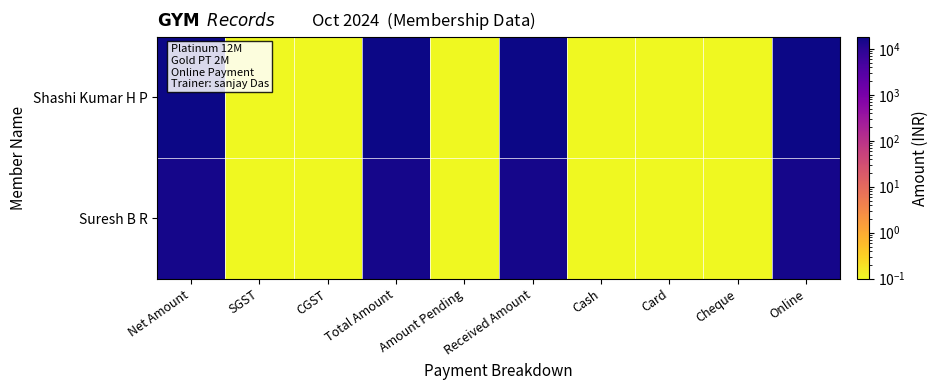

Reading right to left, what are all the values shown in this chart?

Shashi Kumar H P: Online=18000.0	Cheque=0.1	Card=0.1	Cash=0.1	Received Amount=18000.0	Amount Pending=0.1	Total Amount=18000.0	CGST=0.1	SGST=0.1	Net Amount=18000.0
Suresh B R: Online=15000.0	Cheque=0.1	Card=0.1	Cash=0.1	Received Amount=15000.0	Amount Pending=0.1	Total Amount=15000.0	CGST=0.1	SGST=0.1	Net Amount=15000.0